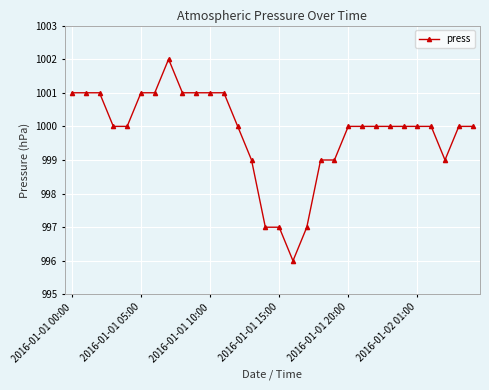

What is the greatest value displayed?

1002